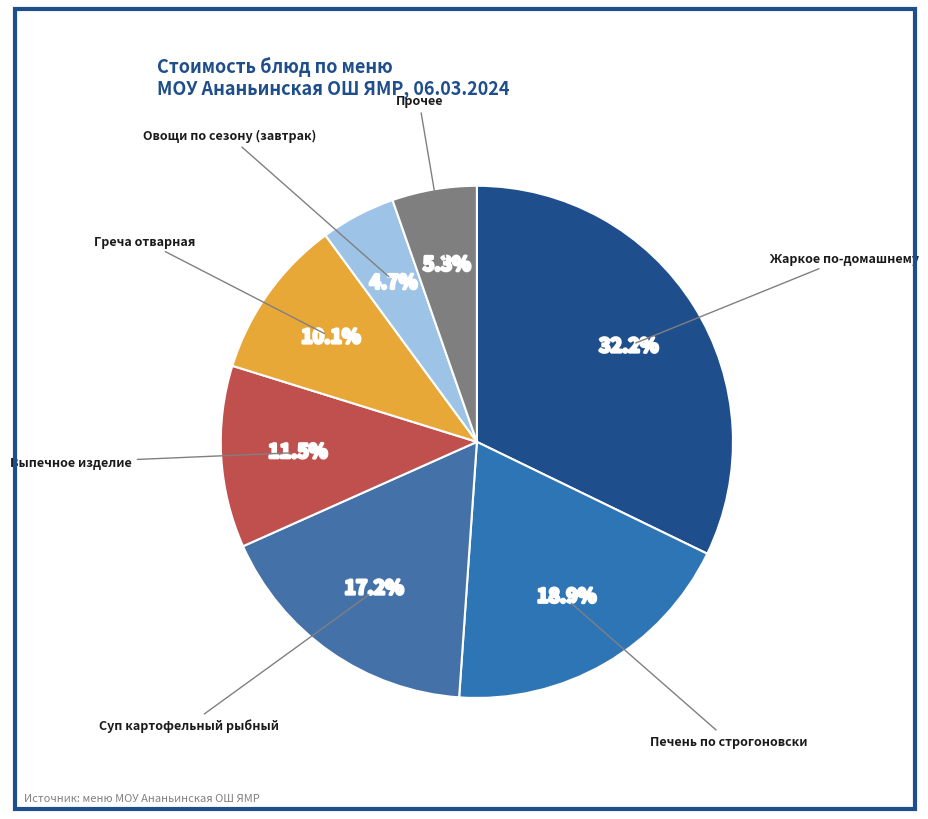

Rank the categories by value from lowest to highest.

Овощи по сезону (завтрак), Прочее, Греча отварная, Выпечное изделие, Суп картофельный рыбный, Печень по строгоновски, Жаркое по-домашнему